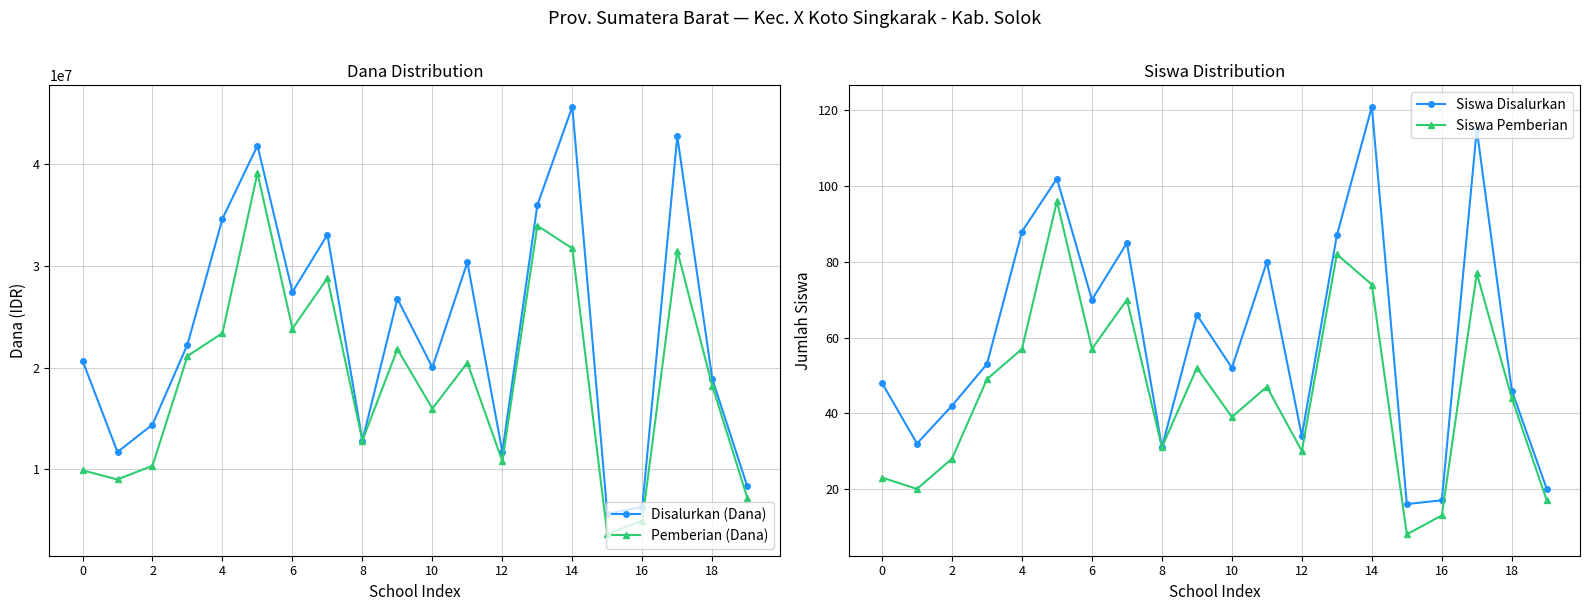

Which series has the largest range (max minus min)?

Disalurkan (Dana)